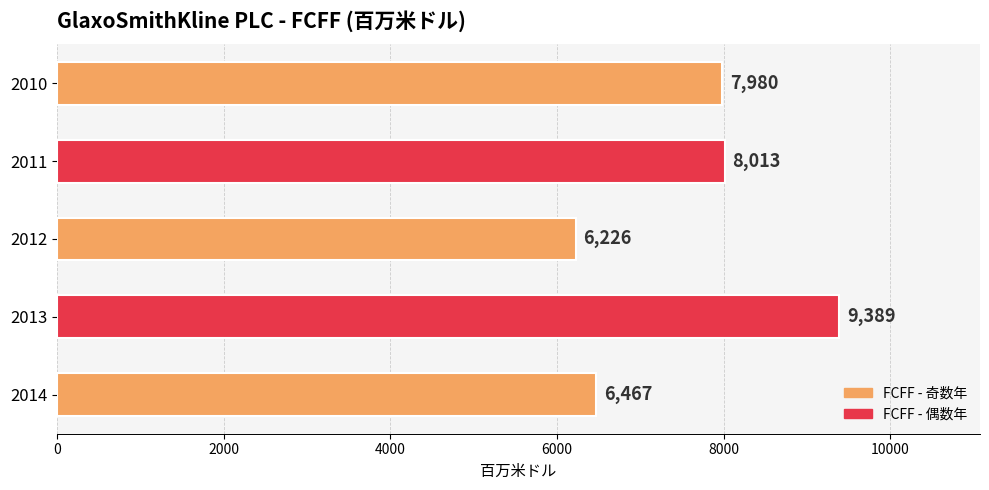

List the labels in order of value, largest first.

2013, 2011, 2010, 2014, 2012